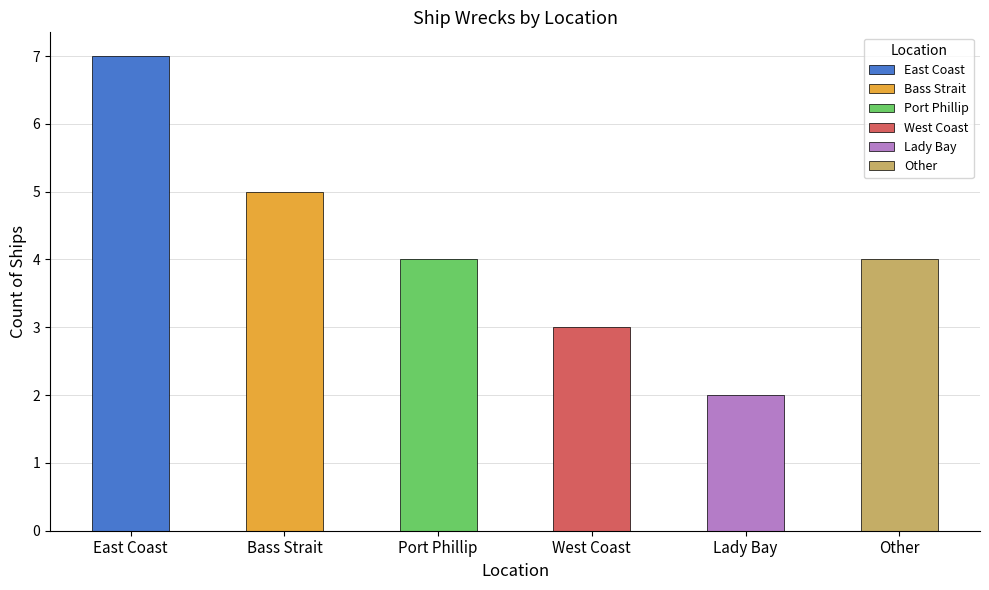

Approximately how many times larger is the value at Lady Bay compared to East Coast?

0.3